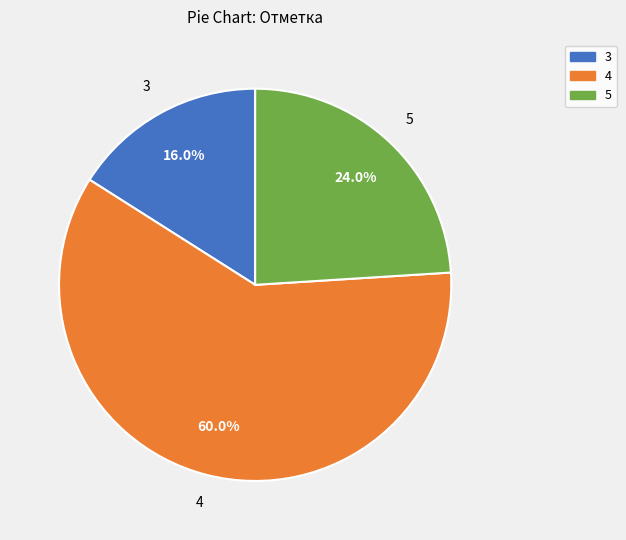

What is the ratio of the value at 5 to the value at 4?

0.4